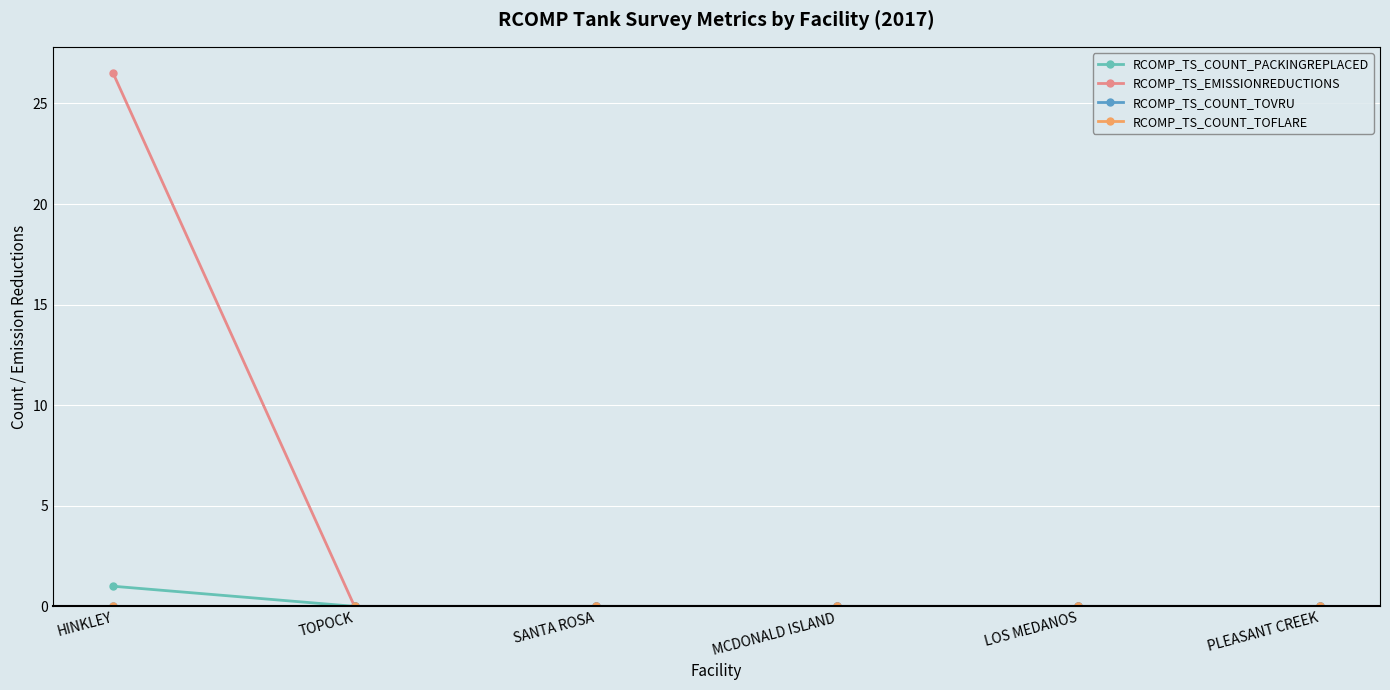

At which category is the sum across all series the highest?

HINKLEY